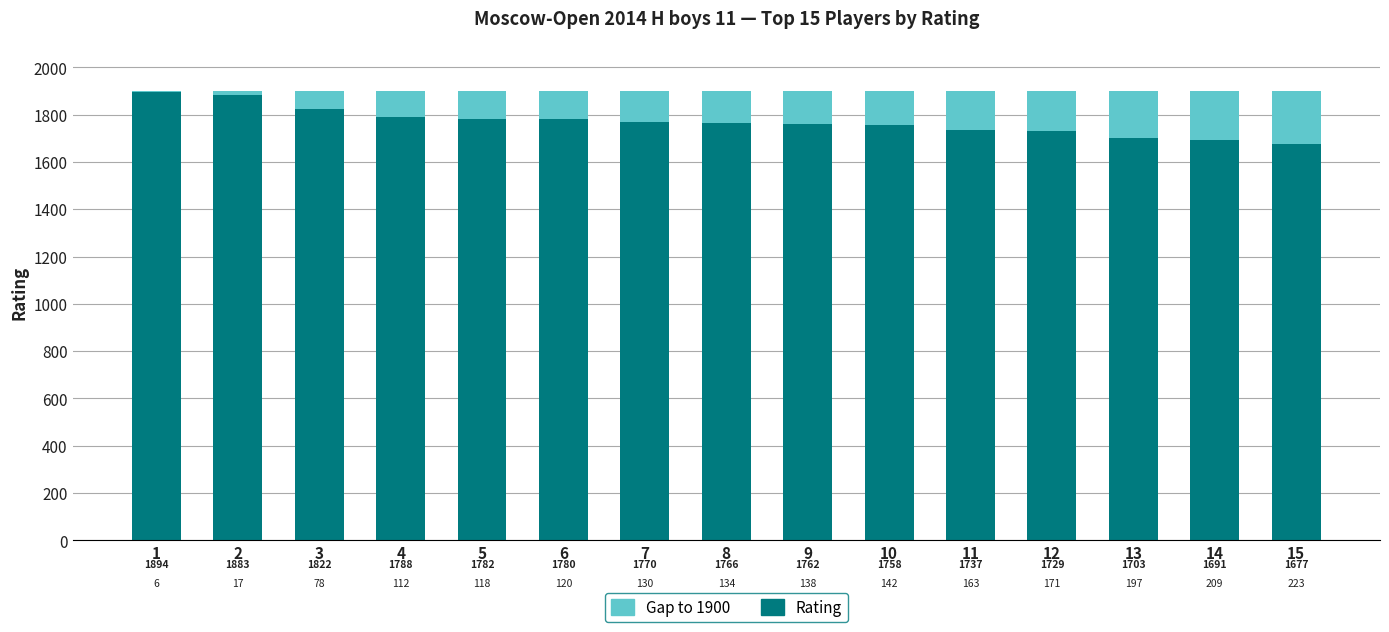

Are the bars grouped side by side (vs. stacked)?

No